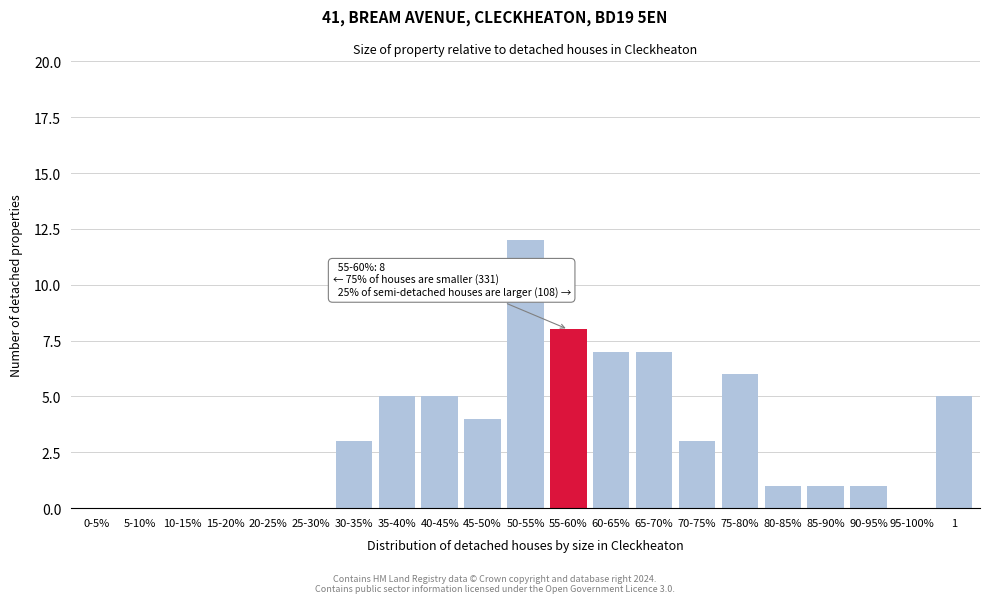

Reading right to left, extract all data points from this chart.

1=5	95-100%=0	90-95%=1	85-90%=1	80-85%=1	75-80%=6	70-75%=3	65-70%=7	60-65%=7	55-60%=8	50-55%=12	45-50%=4	40-45%=5	35-40%=5	30-35%=3	25-30%=0	20-25%=0	15-20%=0	10-15%=0	5-10%=0	0-5%=0